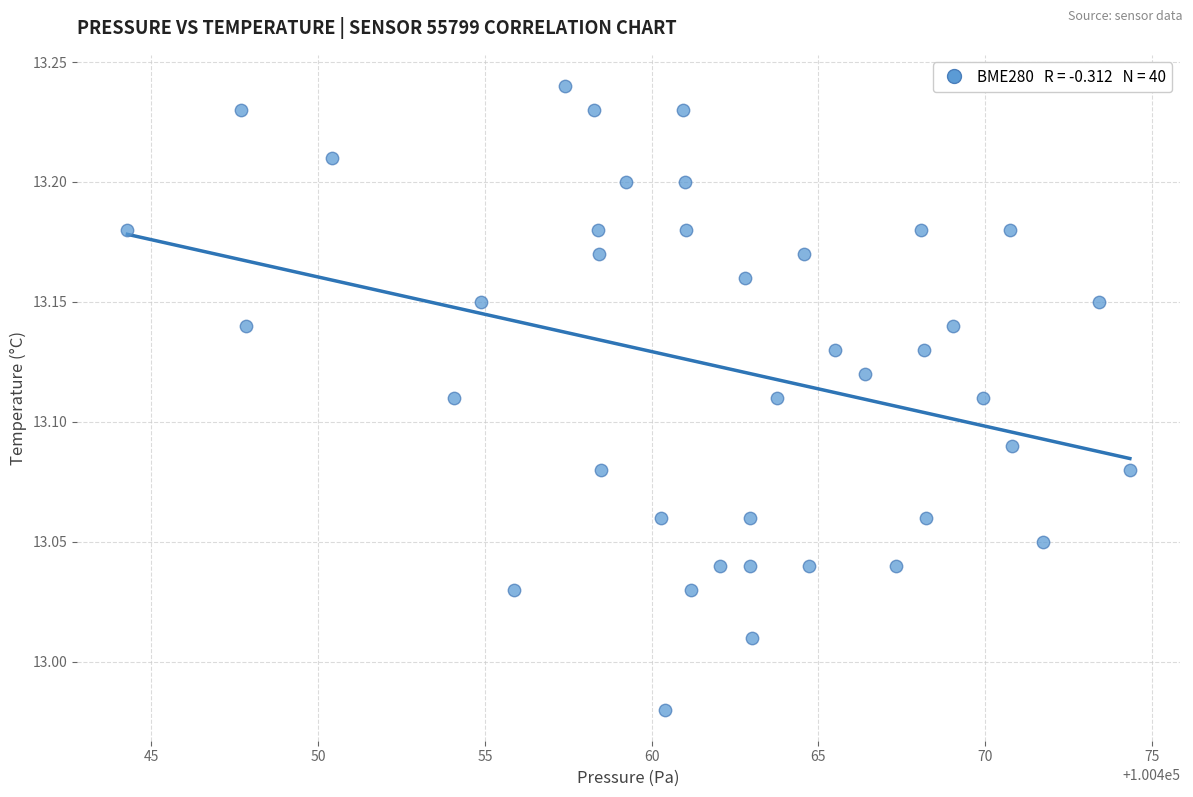

What is the range of X values (max minus min)?

30.1